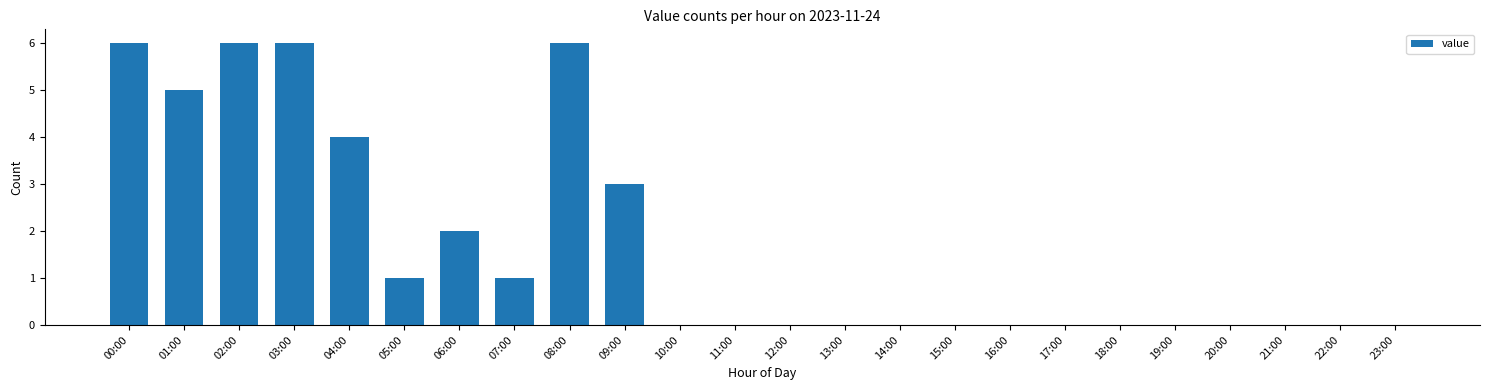

Reading left to right, list all the values displayed in this chart.

00:00=6	01:00=5	02:00=6	03:00=6	04:00=4	05:00=1	06:00=2	07:00=1	08:00=6	09:00=3	10:00=0	11:00=0	12:00=0	13:00=0	14:00=0	15:00=0	16:00=0	17:00=0	18:00=0	19:00=0	20:00=0	21:00=0	22:00=0	23:00=0